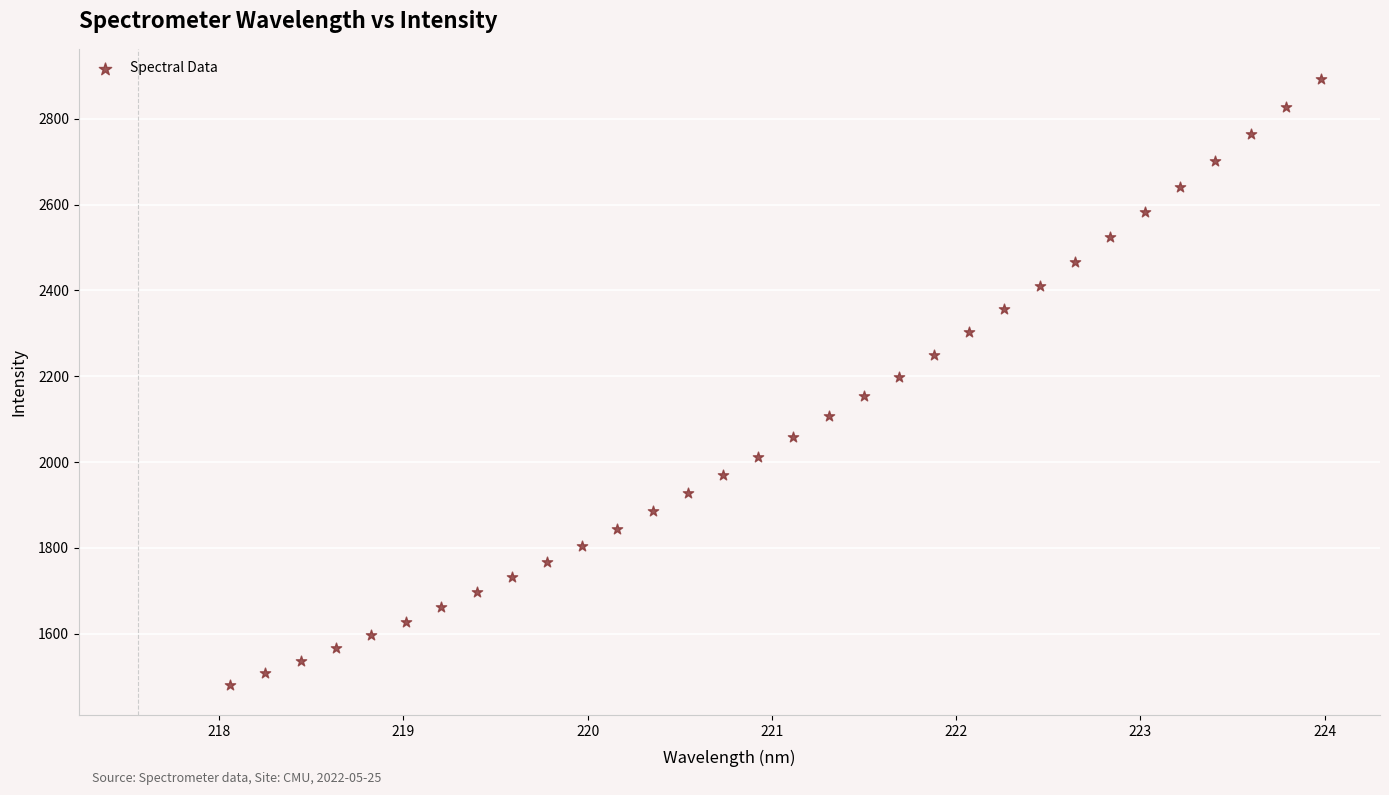

What is the range of Y values (max minus min)?

1412.4